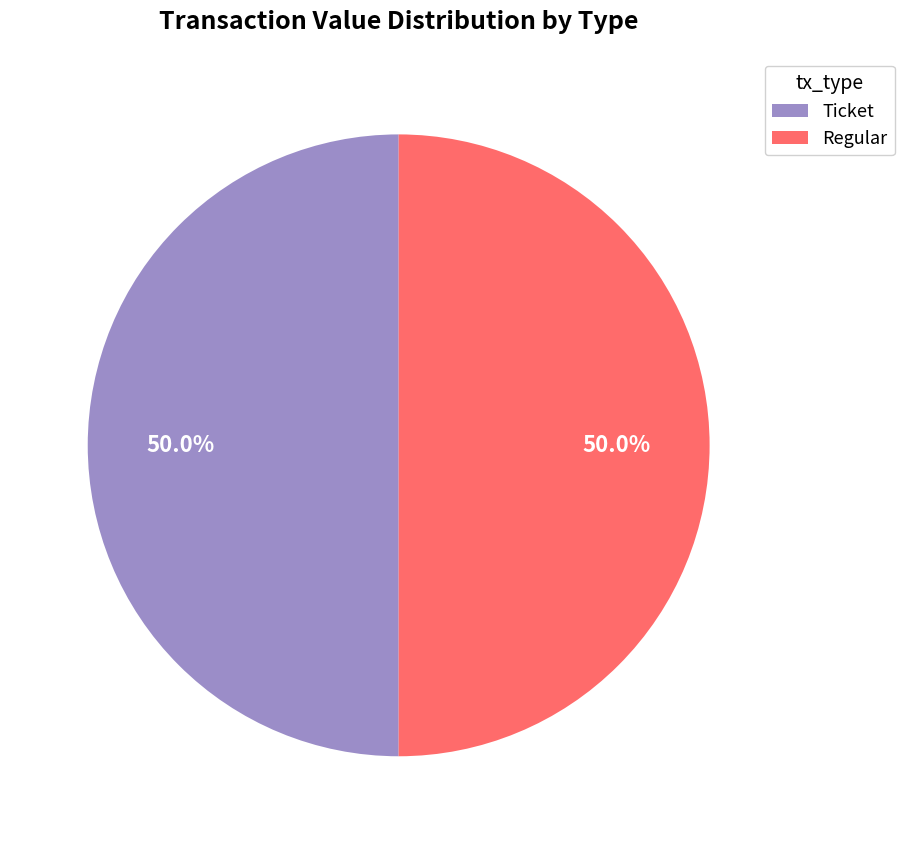

Combined, what portion of the pie is Regular and Ticket?

100.0%